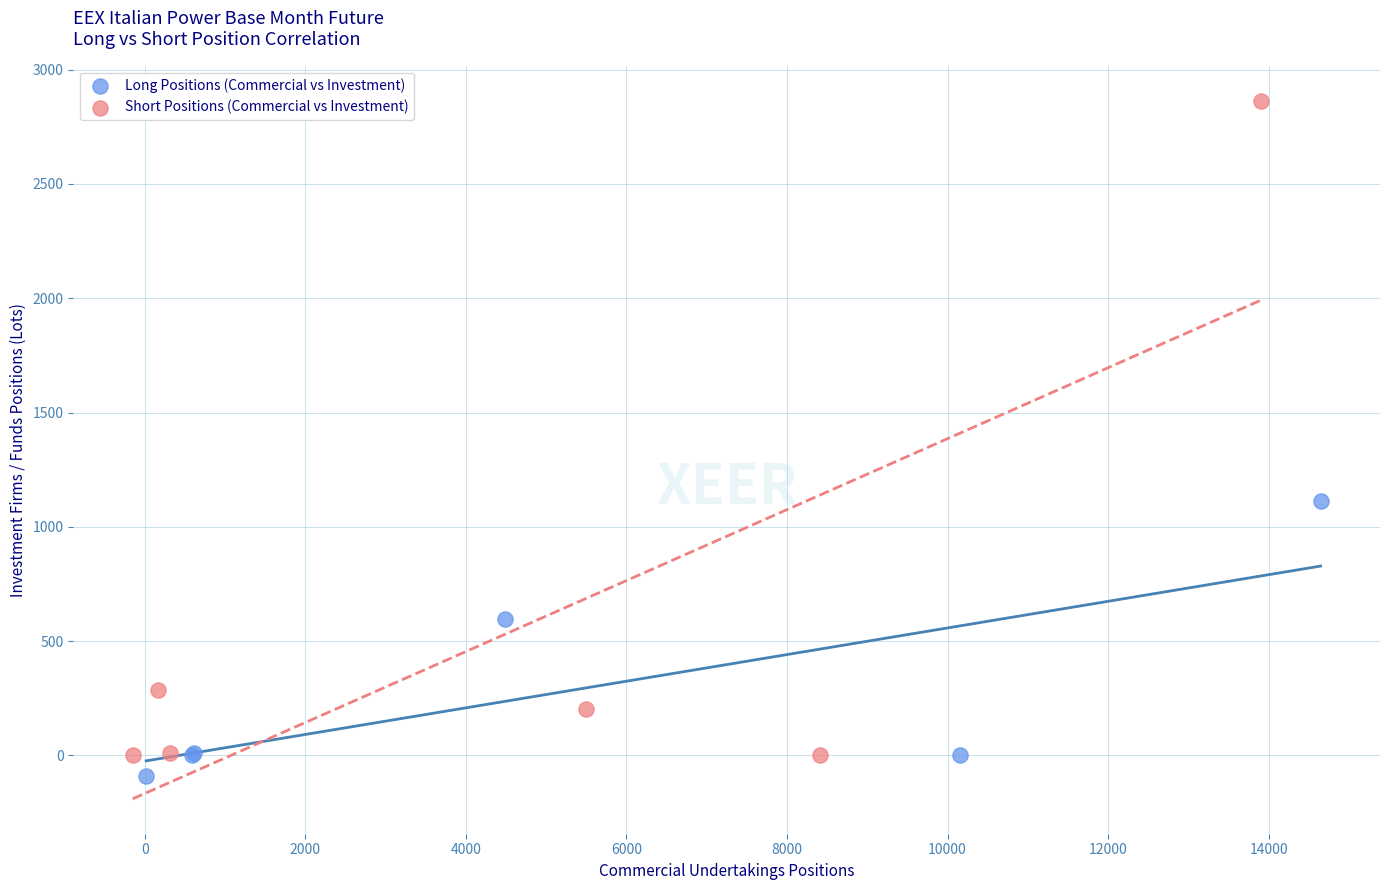

Which series contains the highest Y value?

Short Positions (Commercial vs Investment)